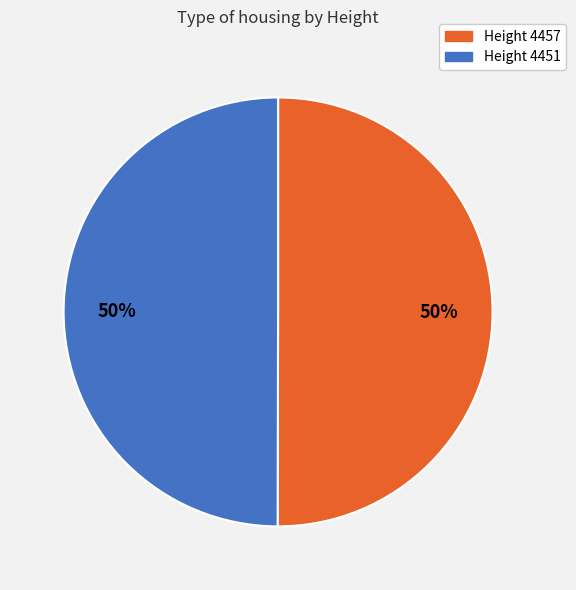

To the nearest percent, what portion does Height 4457 represent?

50%